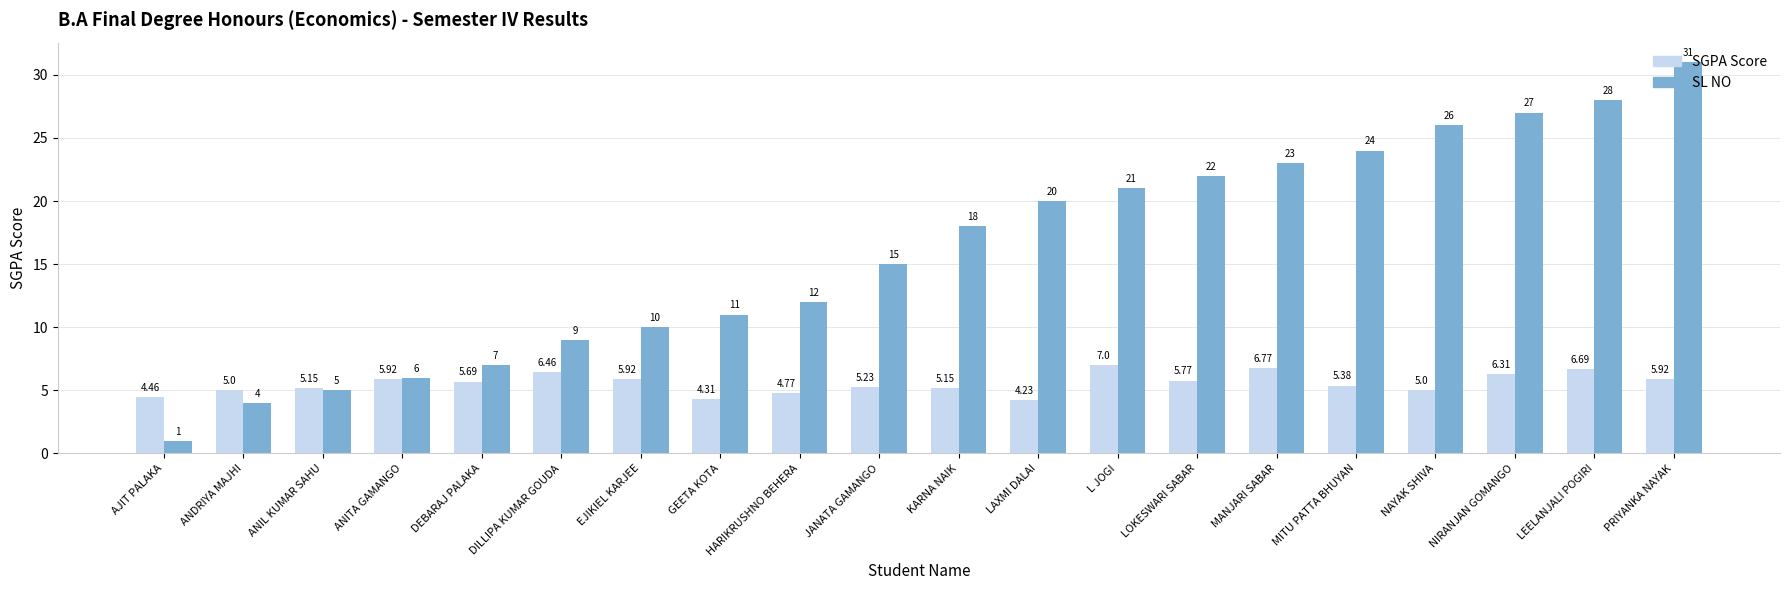

True or false: SGPA Score has a value of 2.4 at JANATA GAMANGO.

False